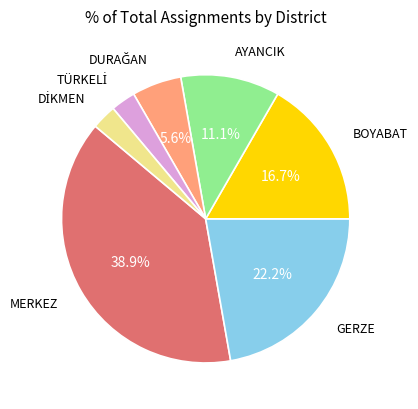

Does any single category account for the majority?

No